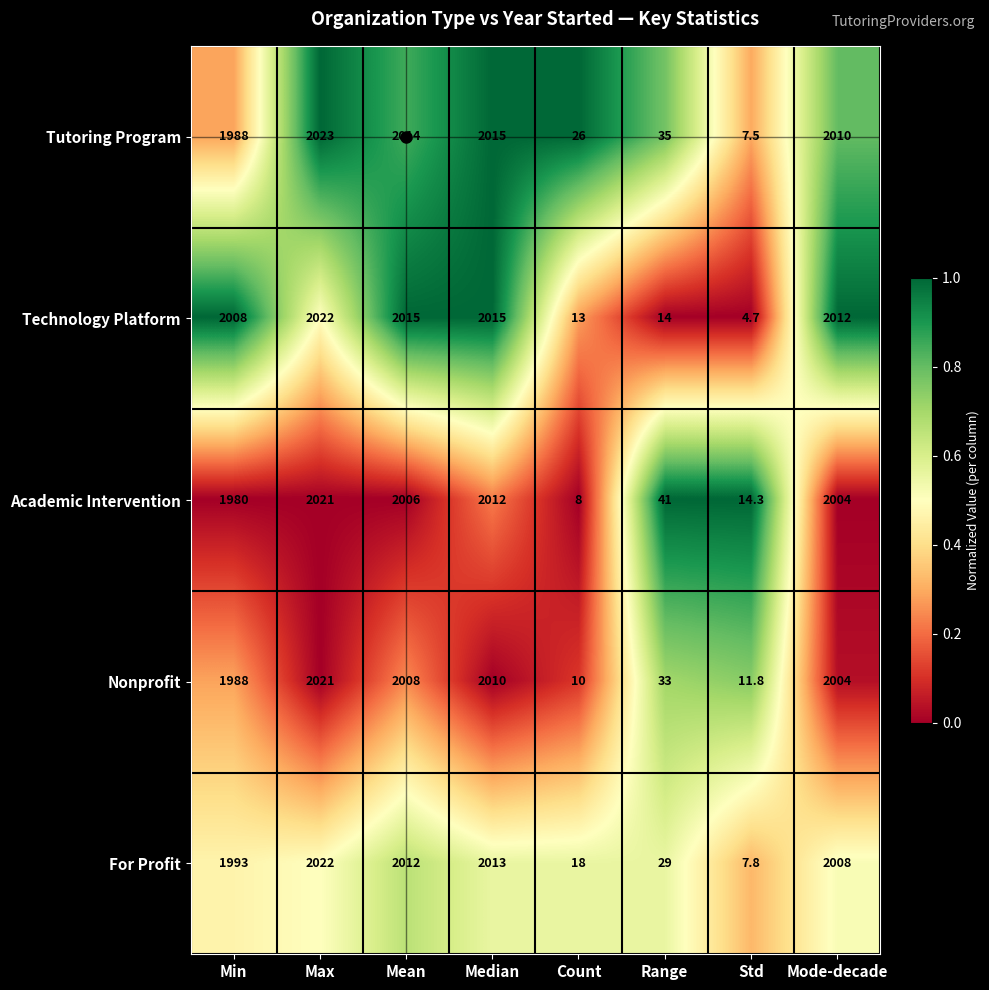

What is the total value across all series at Mean?

10055.0